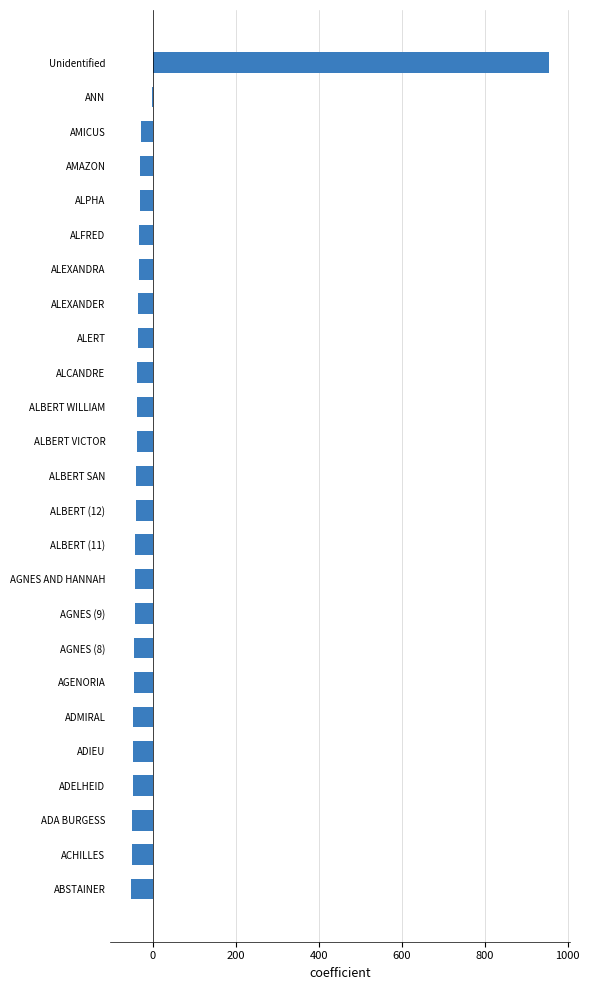

The chart shows a value of -30.6 at AMAZON. True or false?

True